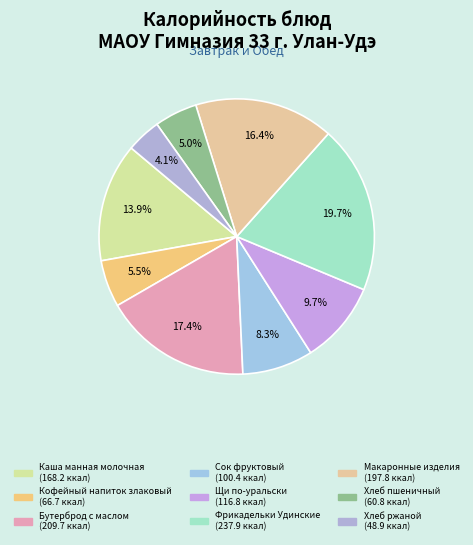

Which category has the smallest portion of the pie?

Хлеб ржаной